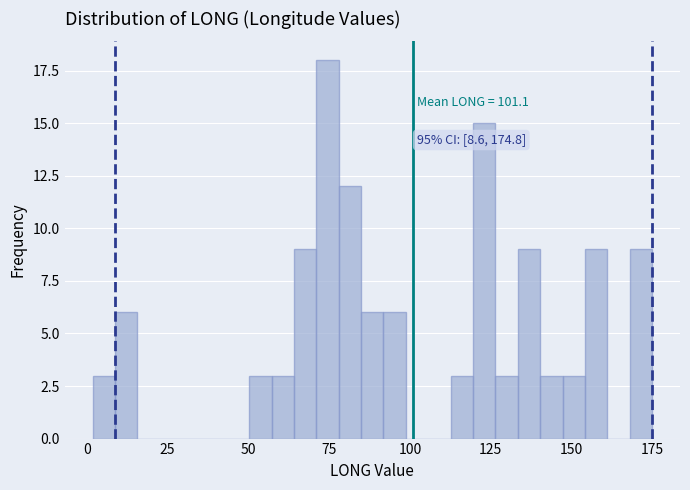

Read against the x-axis, roughly where is the centre of the tallest bar?

75